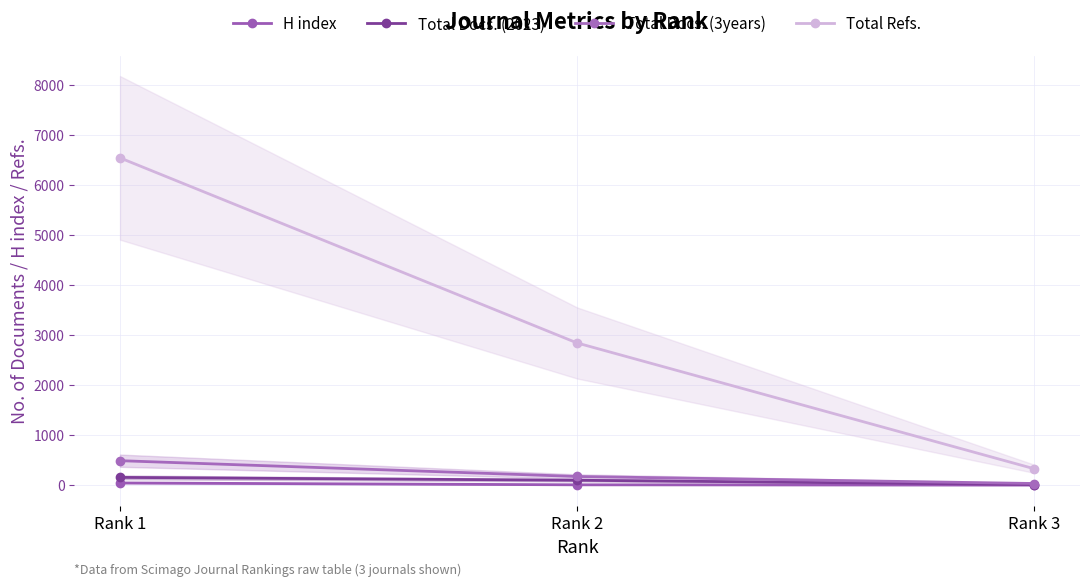

Is it true that H index equals 20 at Rank 1?

False